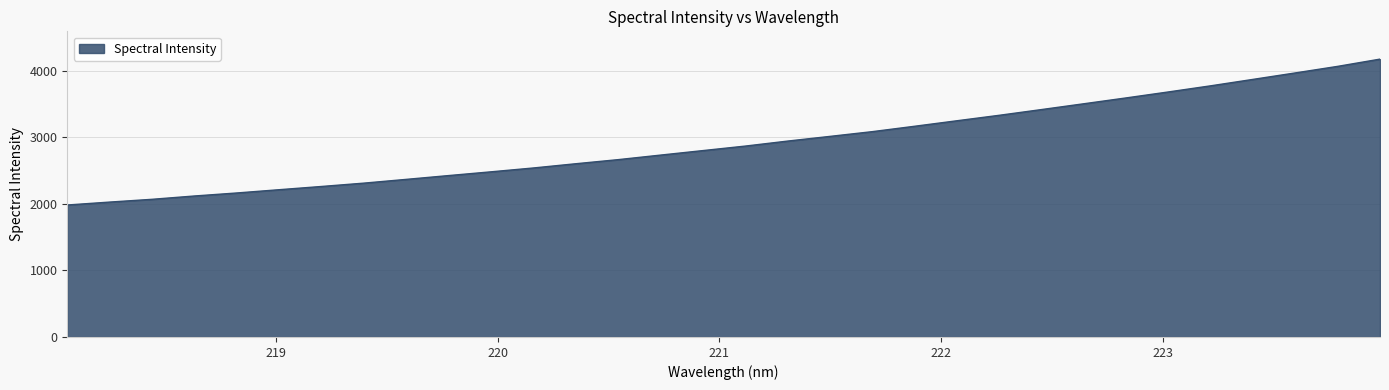

What is the difference between the maximum and minimum values?

2191.8